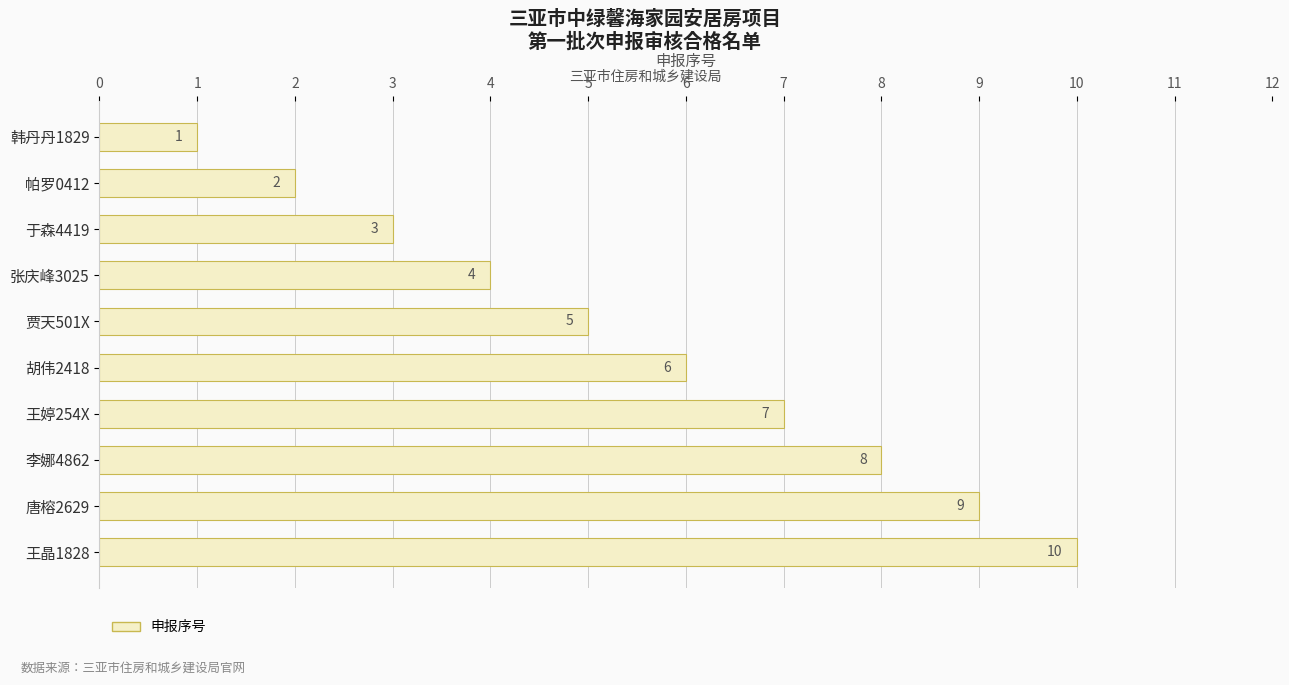

What is the maximum value shown in the chart?

10